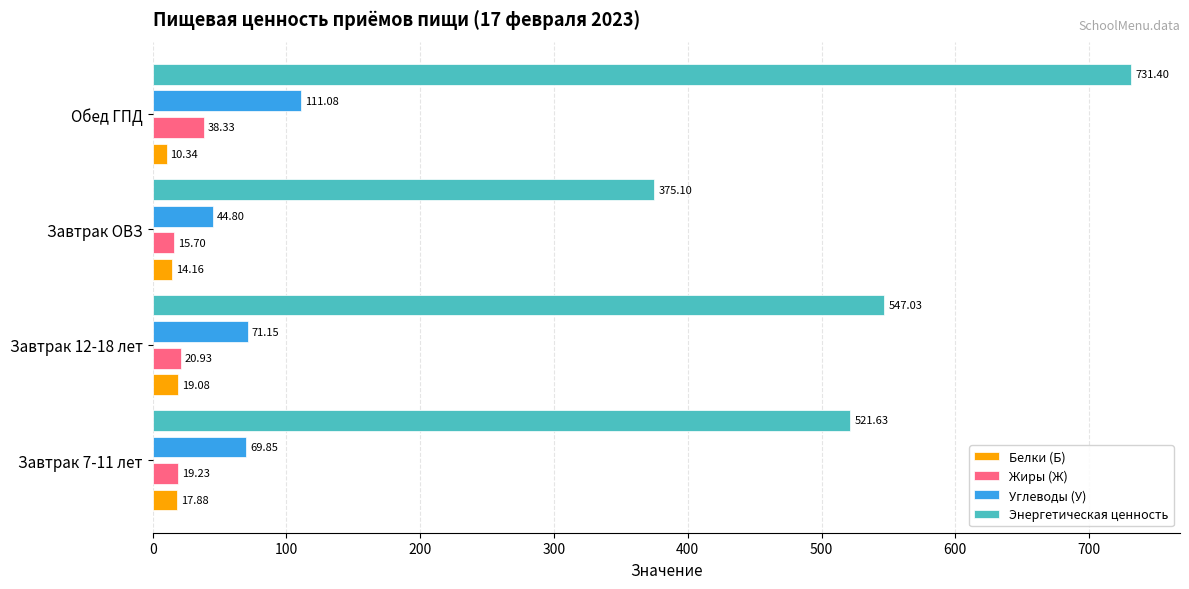

What is the average value of the Белки (Б) series?

15.4